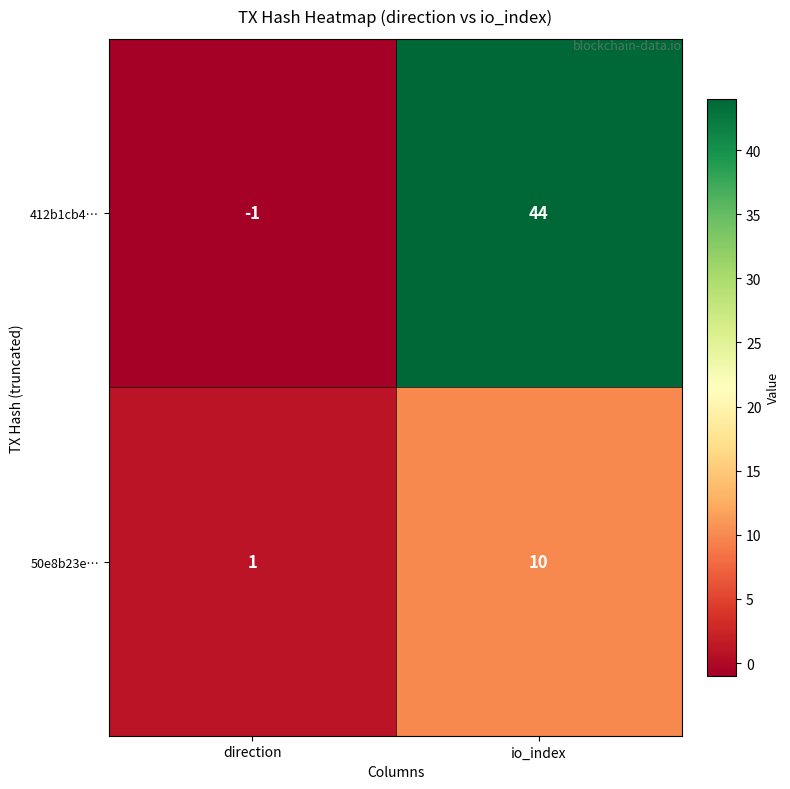

Which category has the lowest value in the 50e8b23e… series?

direction